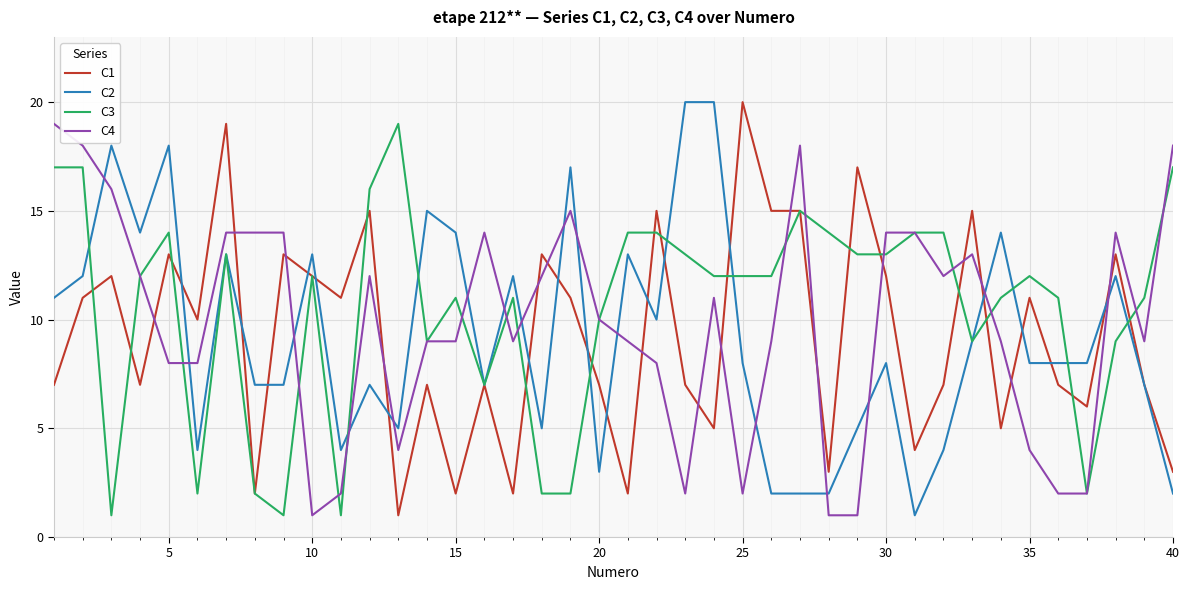

Does the chart have visible grid lines?

Yes